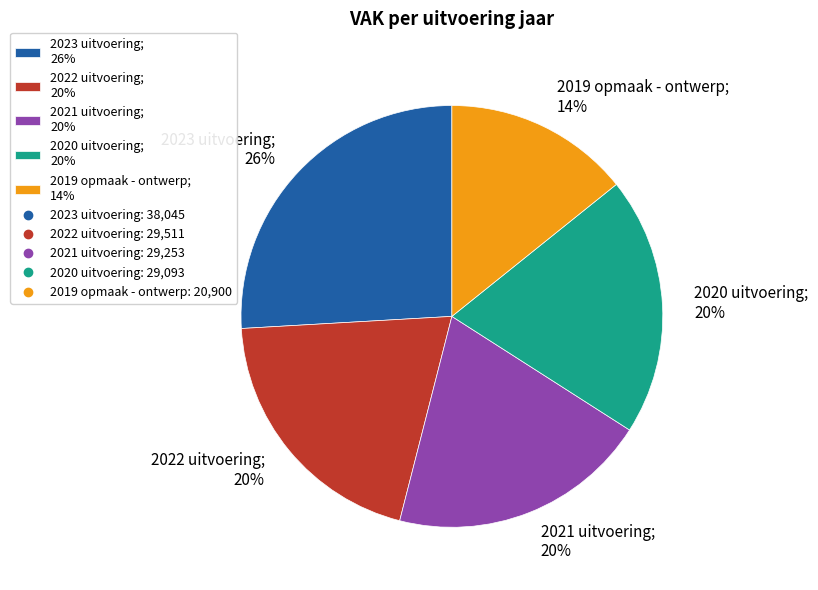

Which category has the biggest portion of the pie?

2023 uitvoering